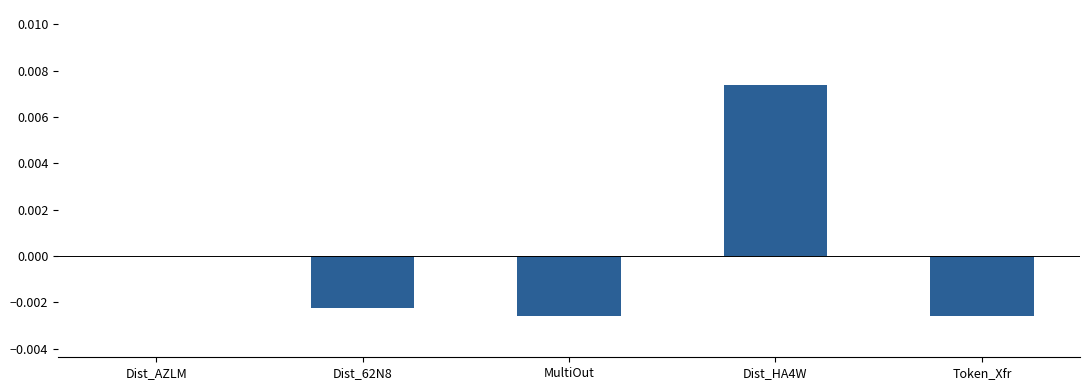

Which category has the highest value across all series?

Dist_HA4W